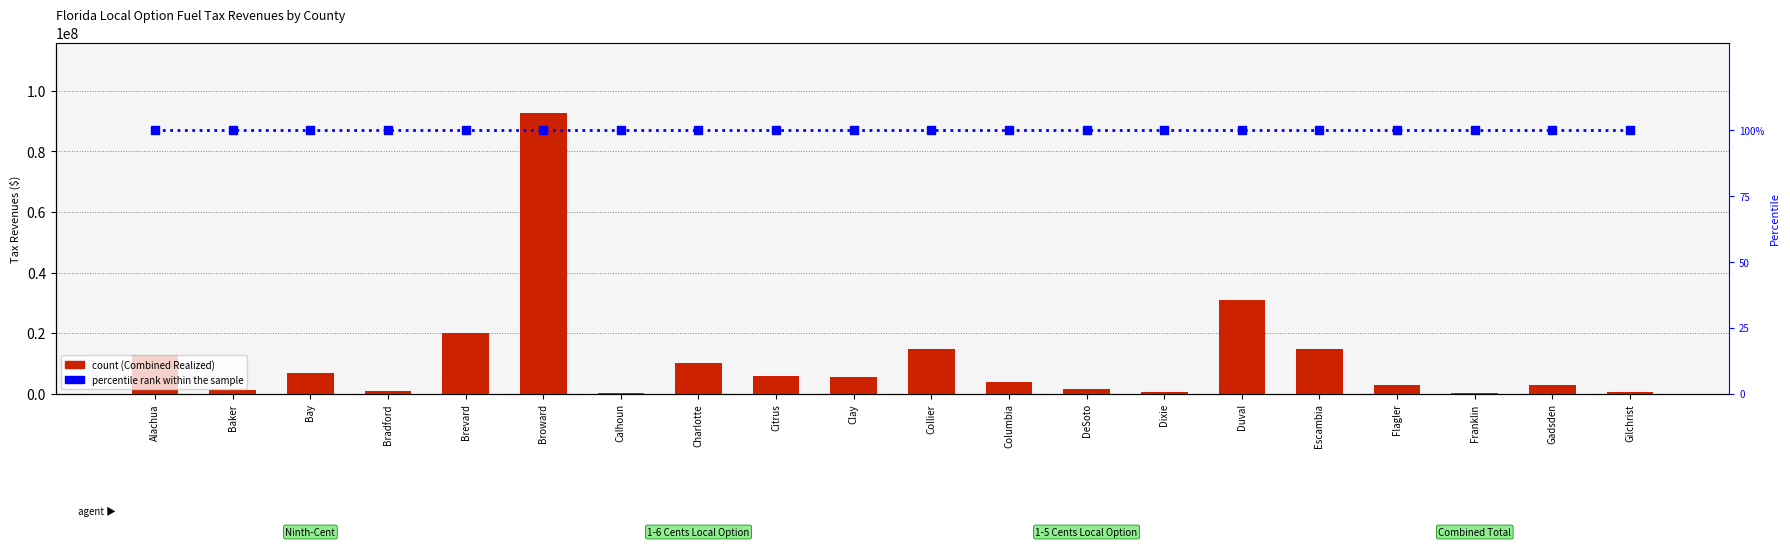

Rank the series at Dixie from lowest to highest value.

percentile rank within sample, Combined Total Realized